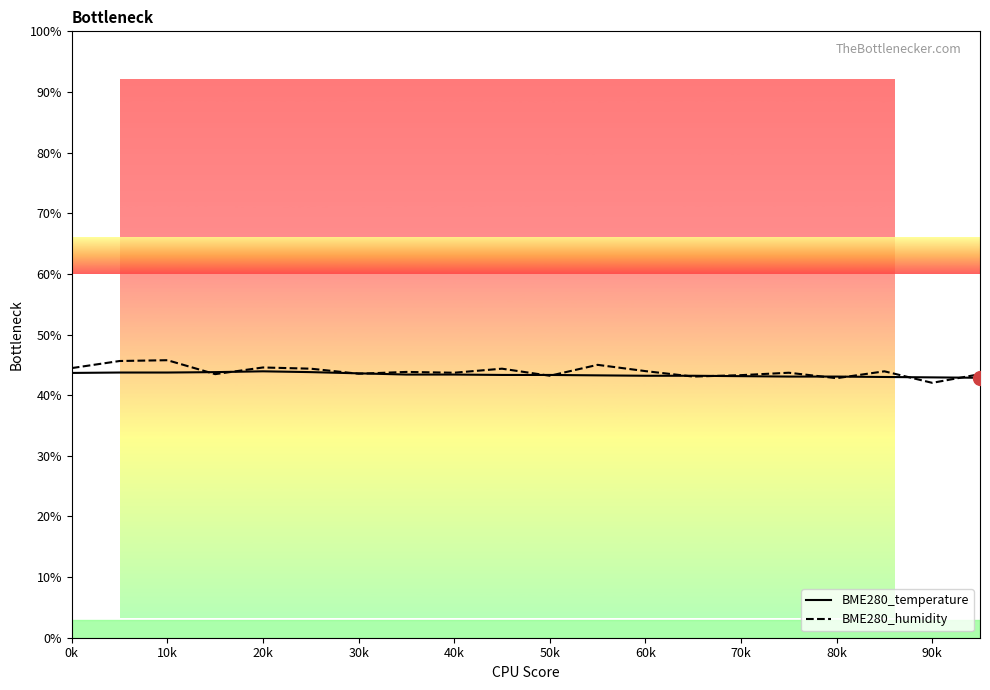

Is this an area chart (filled region under the line)?

No